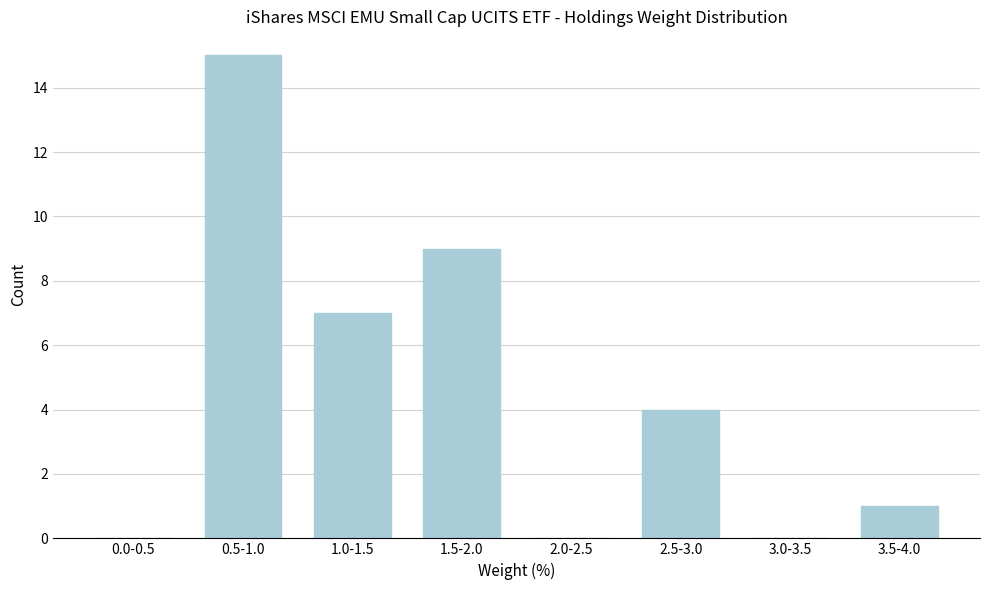

Reading left to right, transcribe all the data shown in this chart.

0.0-0.5=0	0.5-1.0=15	1.0-1.5=7	1.5-2.0=9	2.0-2.5=0	2.5-3.0=4	3.0-3.5=0	3.5-4.0=1